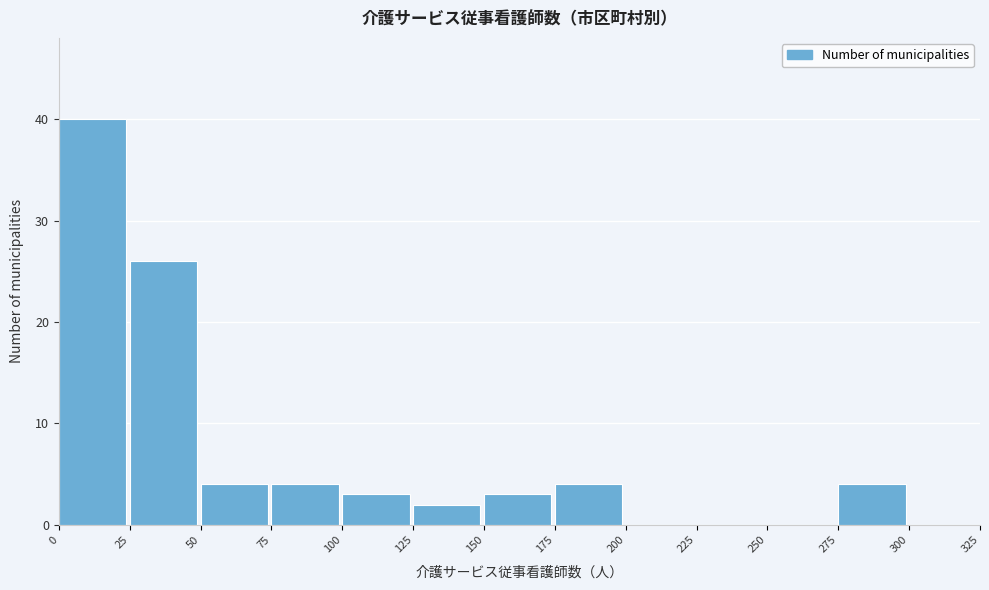

Reading left to right, list every bar in this chart as the range it spans on the x-axis followed by its height. The values are not printed on the chart, so give them approximately, as read against the axis.

0 to 25: 40
25 to 50: 26
50 to 75: 4
75 to 100: 4
100 to 125: 3
125 to 150: 2
150 to 175: 3
175 to 200: 4
200 to 225: 0
225 to 250: 0
250 to 275: 0
275 to 300: 4
300 to 325: 0